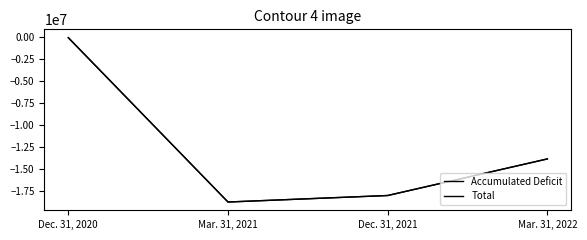

Does the chart display data point markers on the line(s)?

No